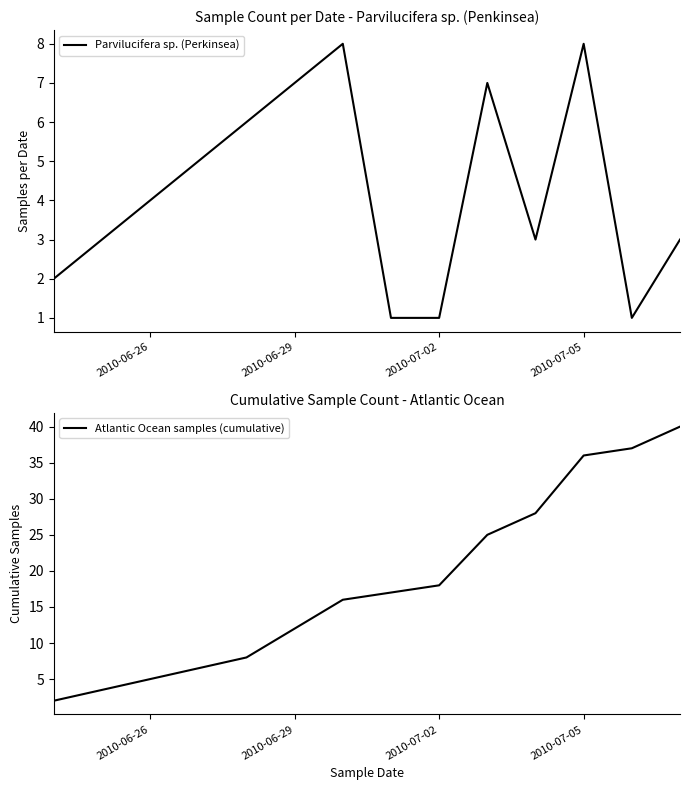

Is it true that Parvilucifera sp. (Perkinsea) equals 8 at 2010-07-05?

True